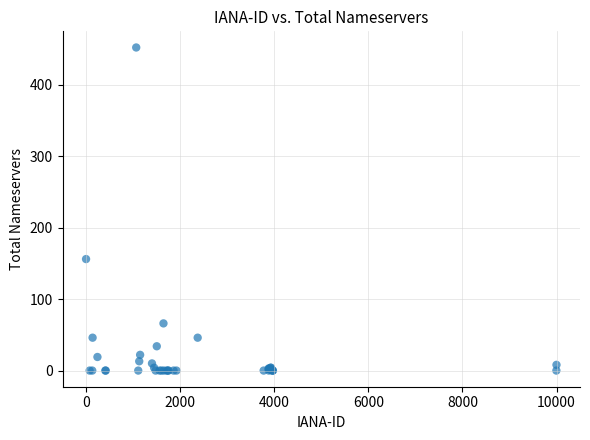

What Y value in the scatter plot is closest to 226?

156